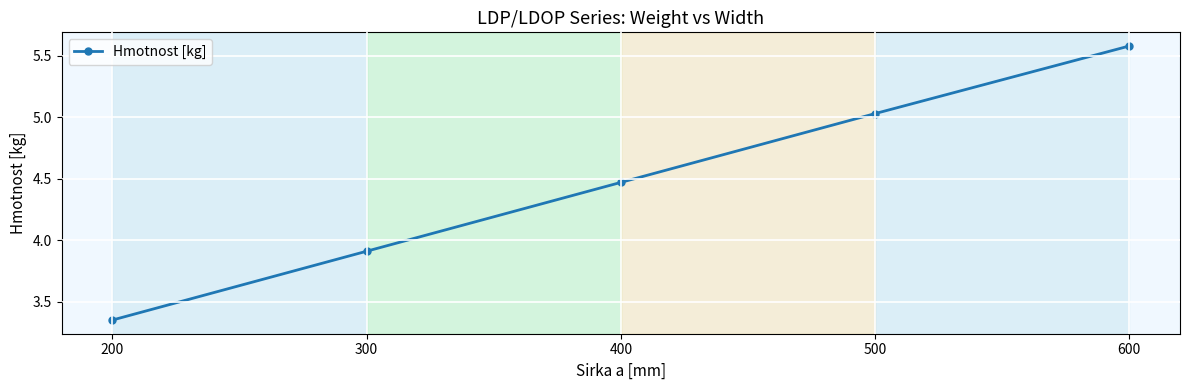

Rank the categories by value from highest to lowest.

600, 500, 400, 300, 200